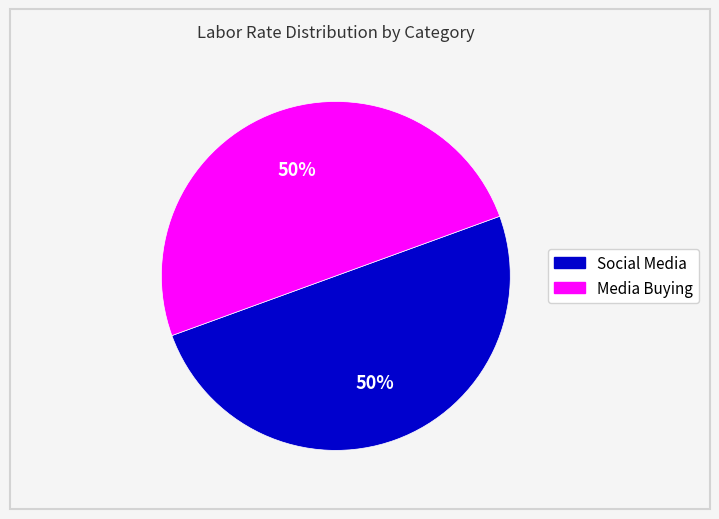

Combined, do Social Media and Media Buying account for over 50%?

Yes